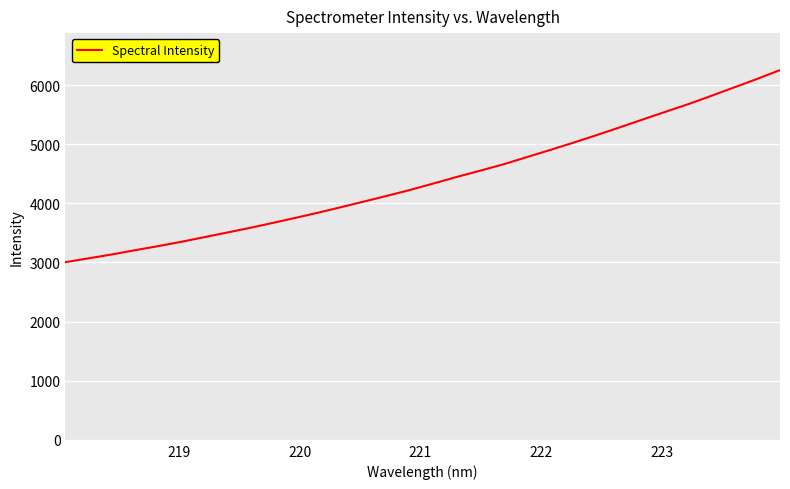

What is the sum of all values?

141074.5